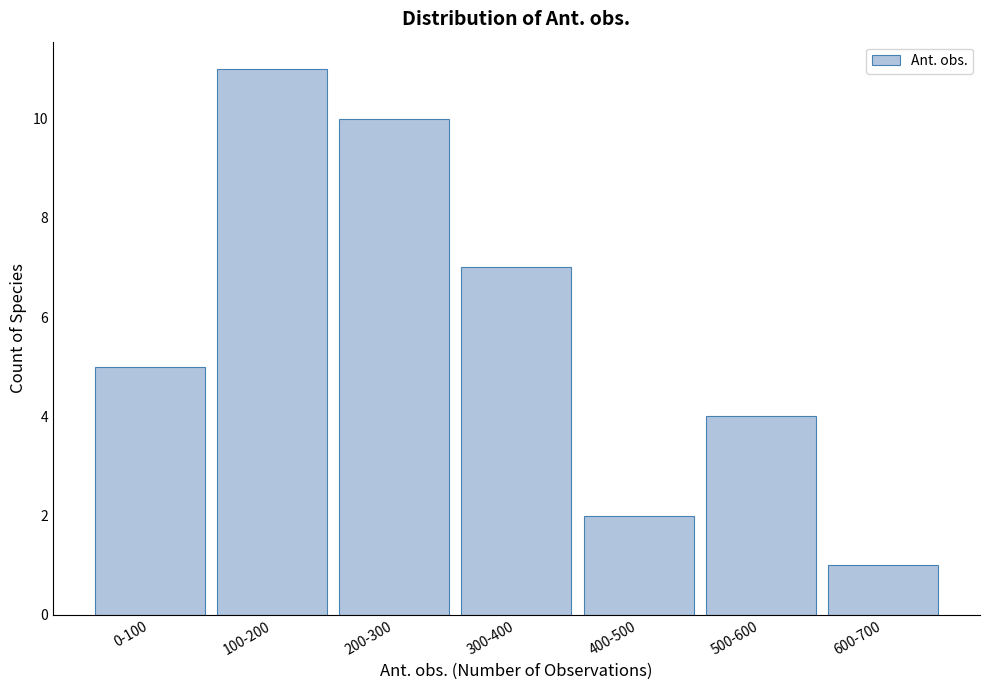

Reading left to right, extract all data points from this chart.

5	11	10	7	2	4	1